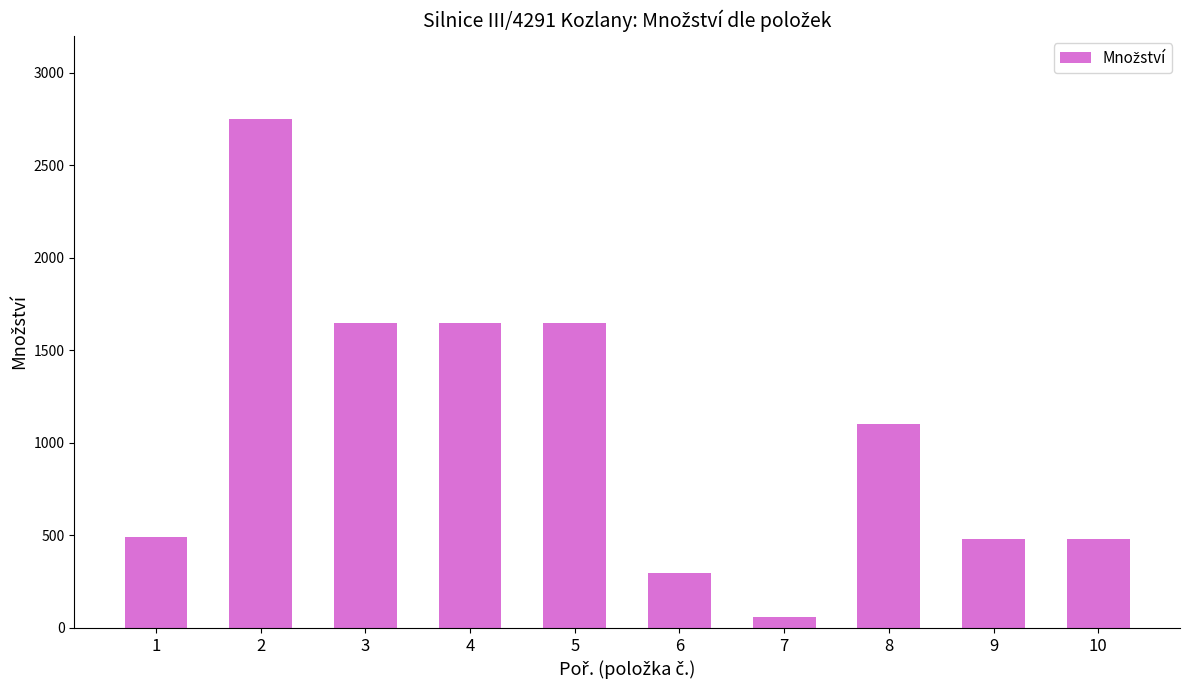

Which has a higher value, 1 or 3?

3